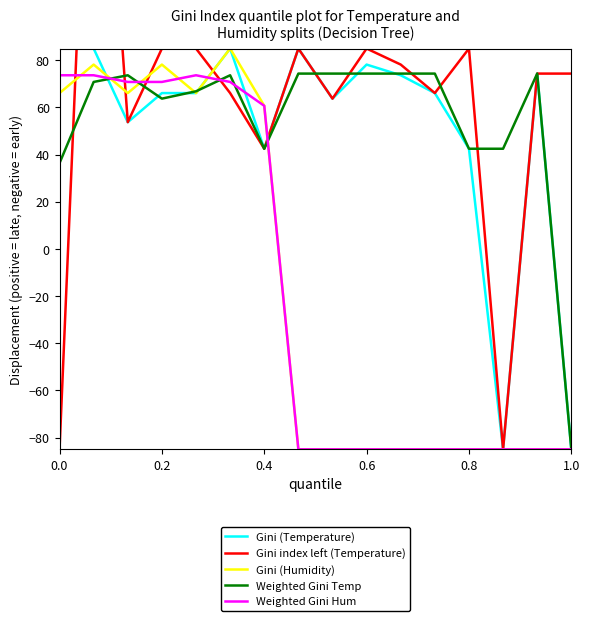

How many values in Gini (Temperature) are below zero?

2